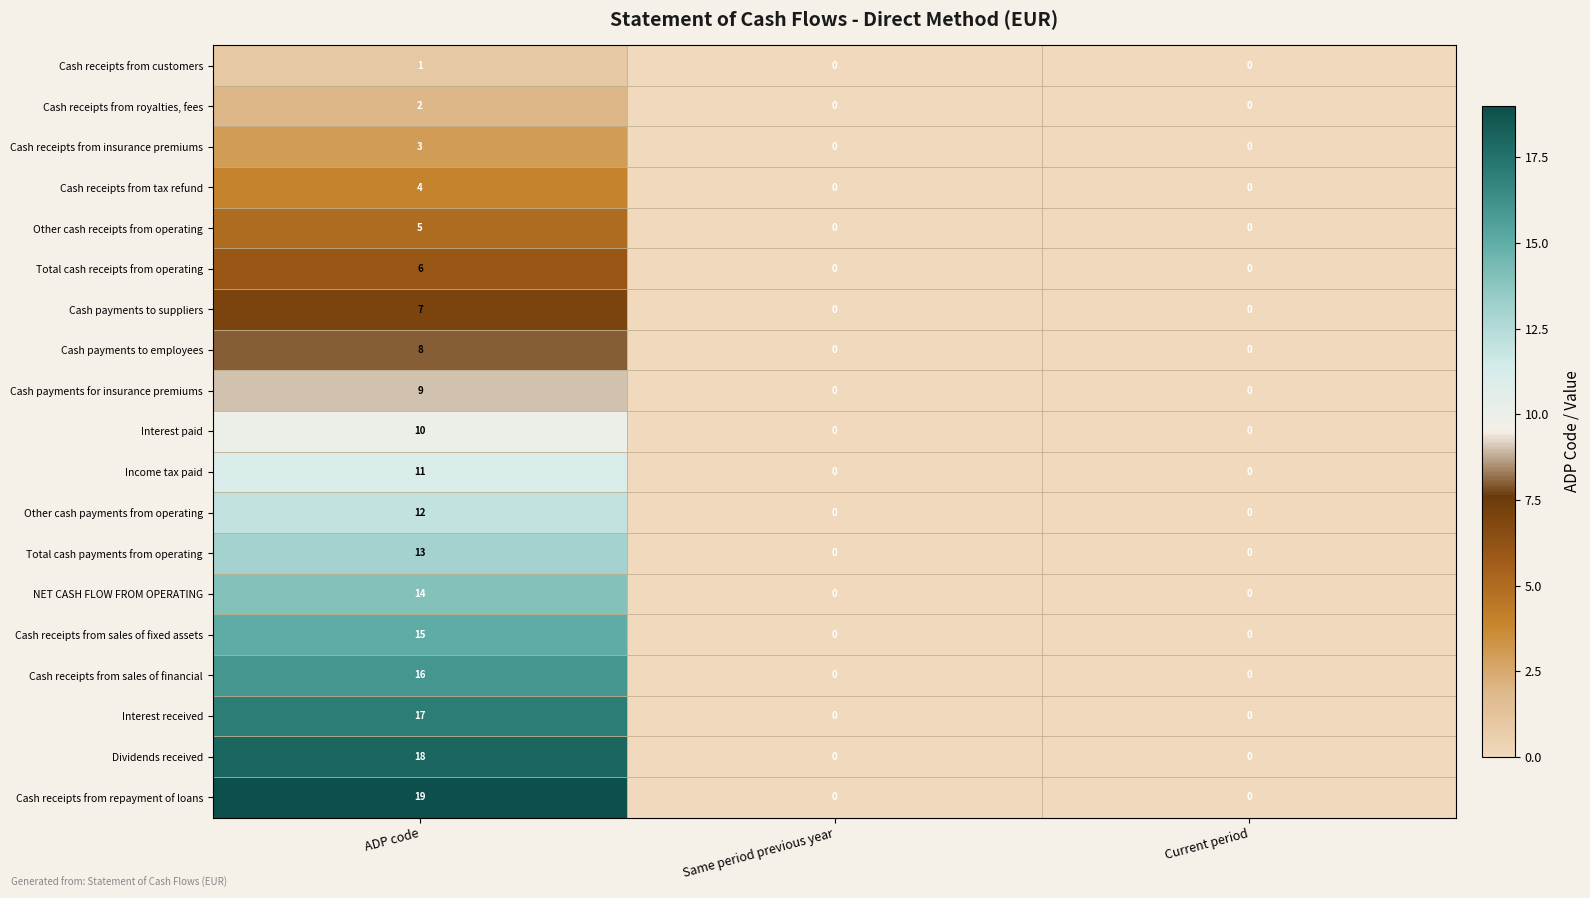

Between ADP code and Same period previous year, which series saw the biggest shift?

Cash receipts from repayment of loans